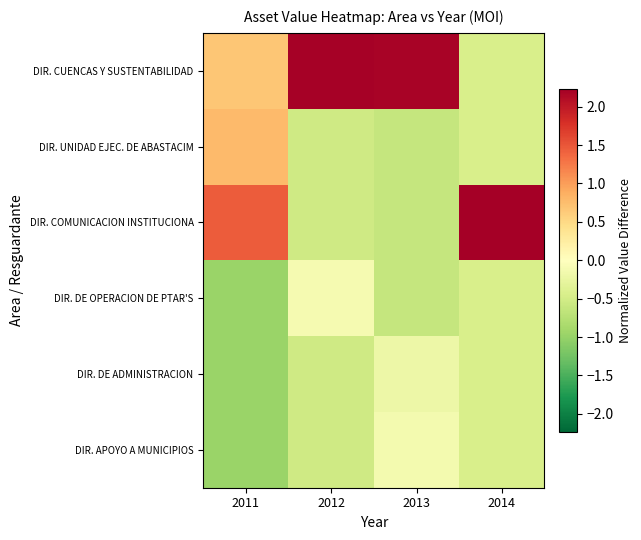

Rank the series at 2014 from lowest to highest value.

DIR. CUENCAS Y SUSTENTABILIDAD, DIR. UNIDAD EJEC. DE ABASTACIM, DIR. DE OPERACION DE PTAR'S, DIR. DE ADMINISTRACION, DIR. APOYO A MUNICIPIOS, DIR. COMUNICACION INSTITUCIONA